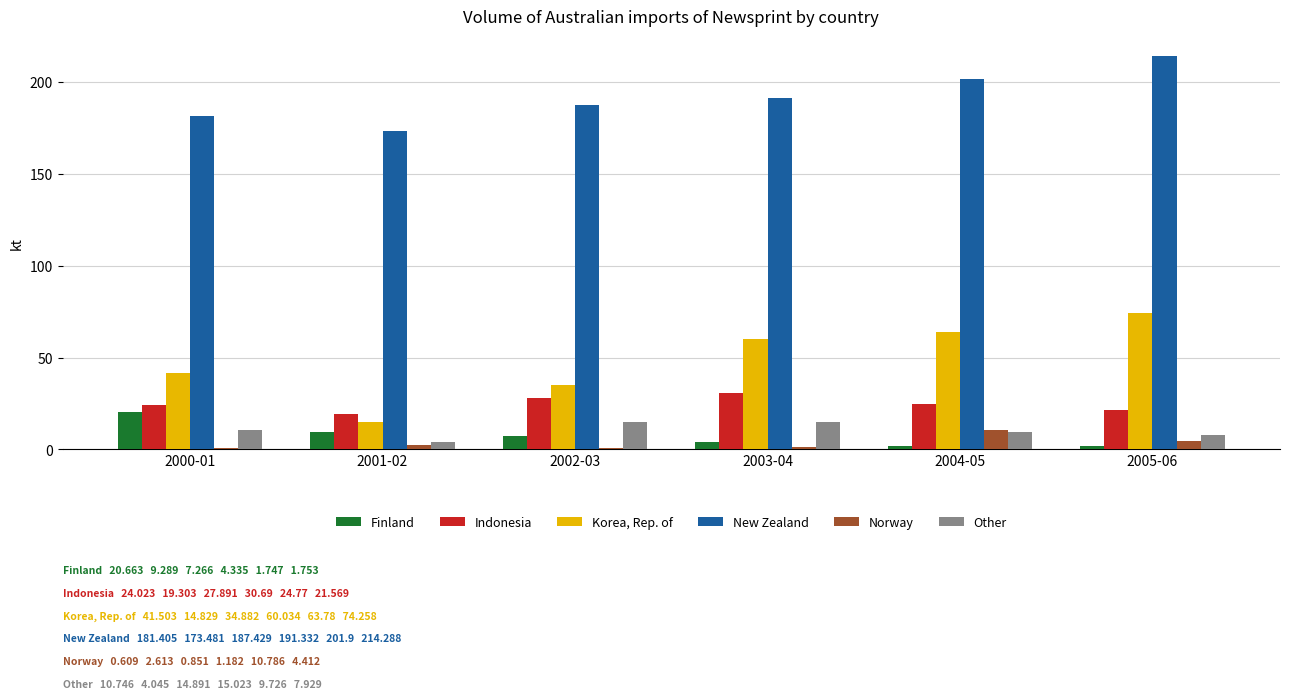

What is the spread (max minus min) of values at 2002-03?

186.6